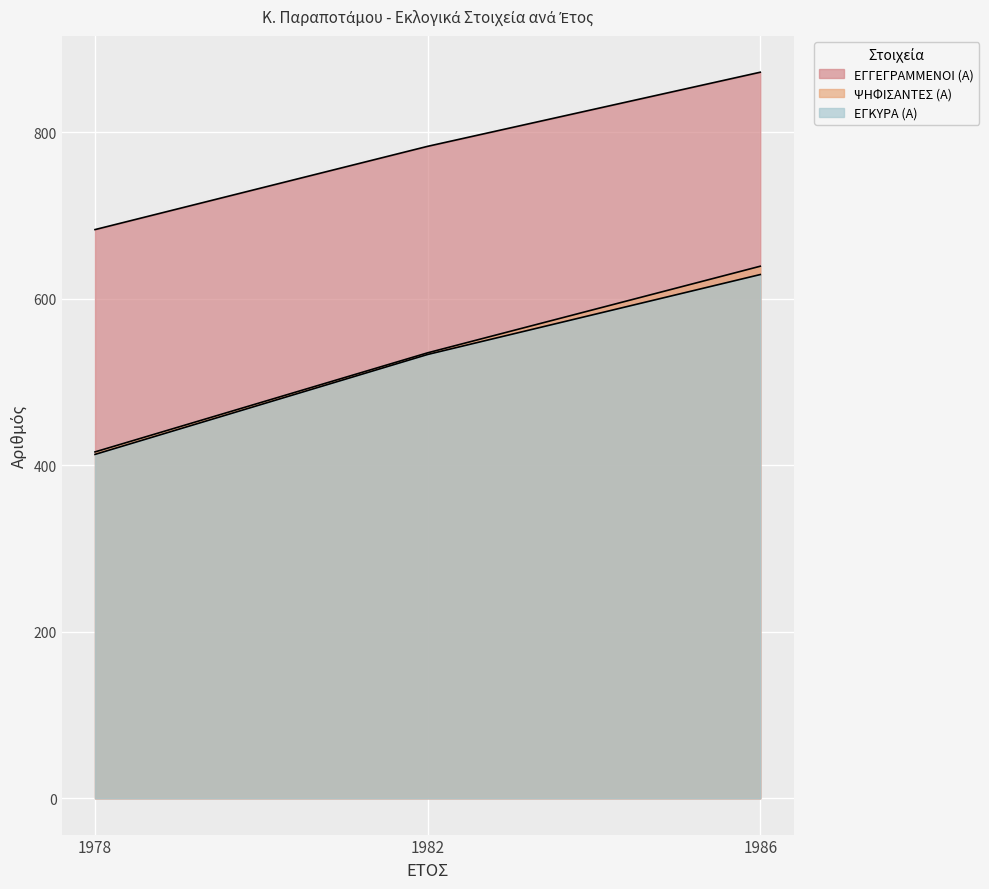

At which label does ΕΓΓΕΓΡΑΜΜΕΝΟΙ (Α) reach its minimum?

1978